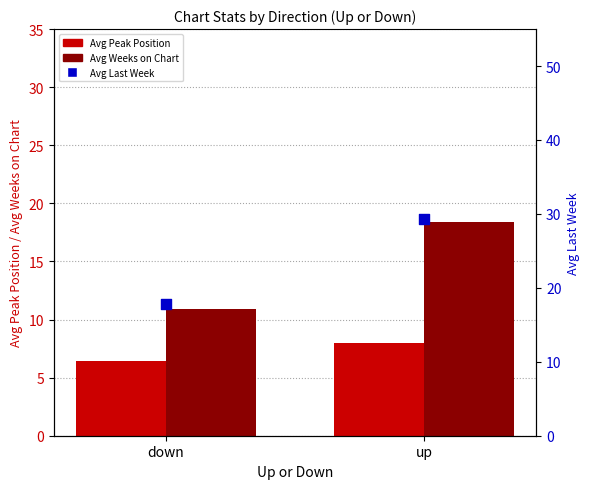

Which series reaches the minimum Y coordinate?

Avg Peak Position